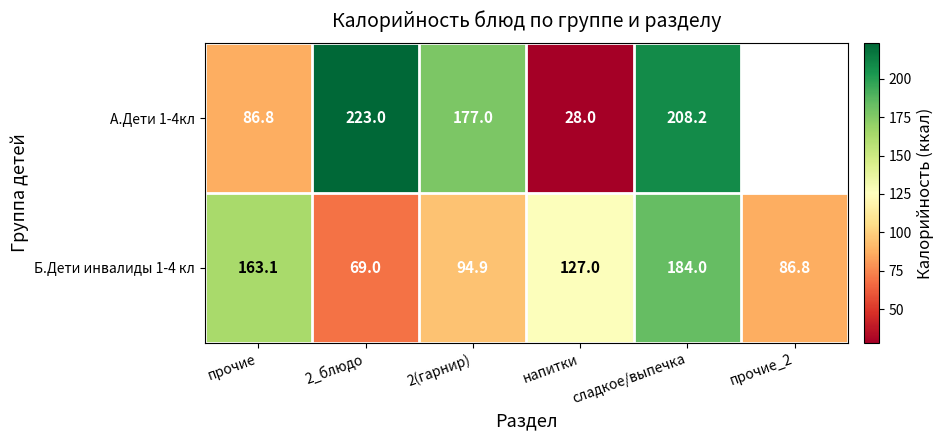

How many distinct data groups are displayed?

2